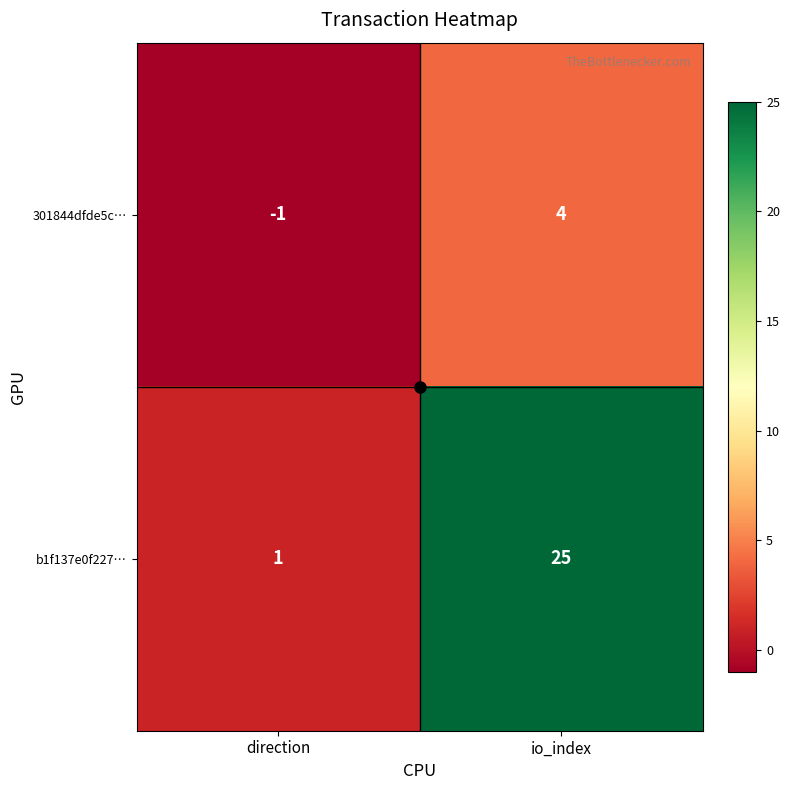

Which series has the largest range (max minus min)?

b1f137e0f227…